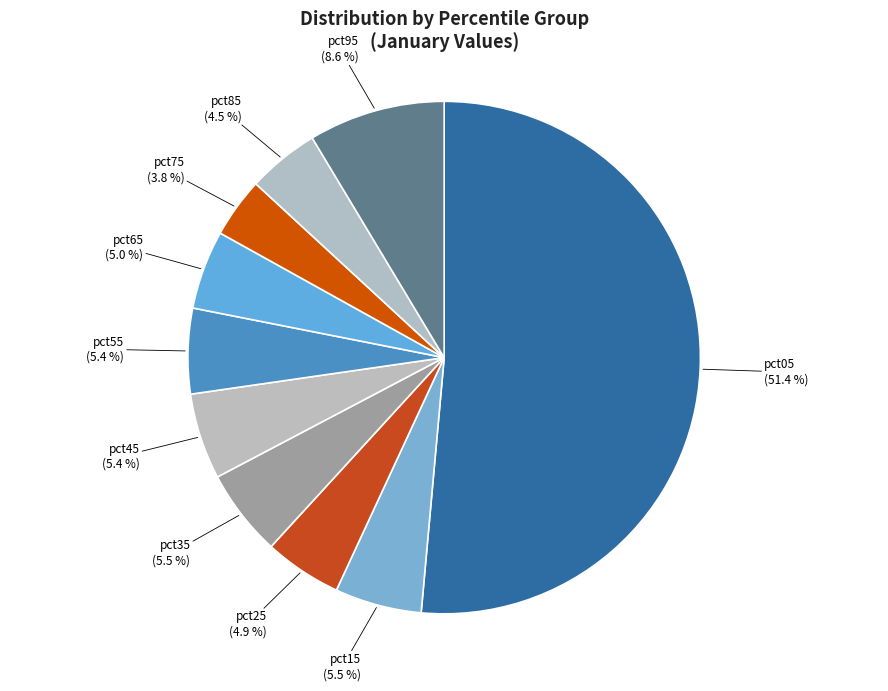

Is it true that pct45 is 5% of the pie?

True